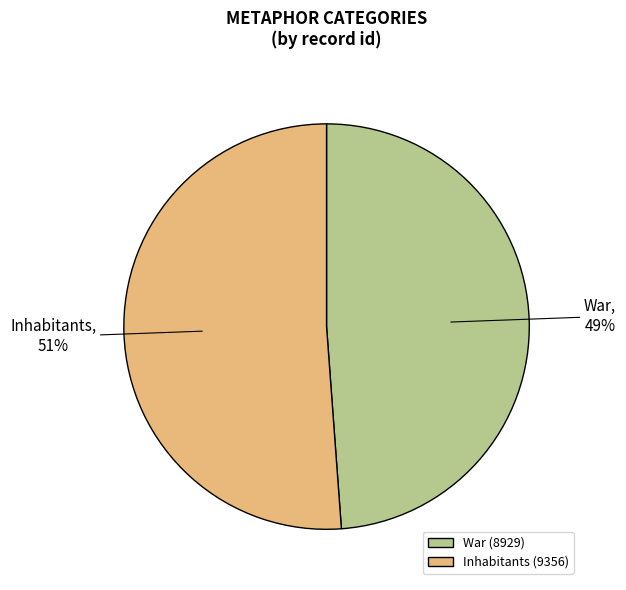

True or false: Inhabitants accounts for 63% of the total.

False